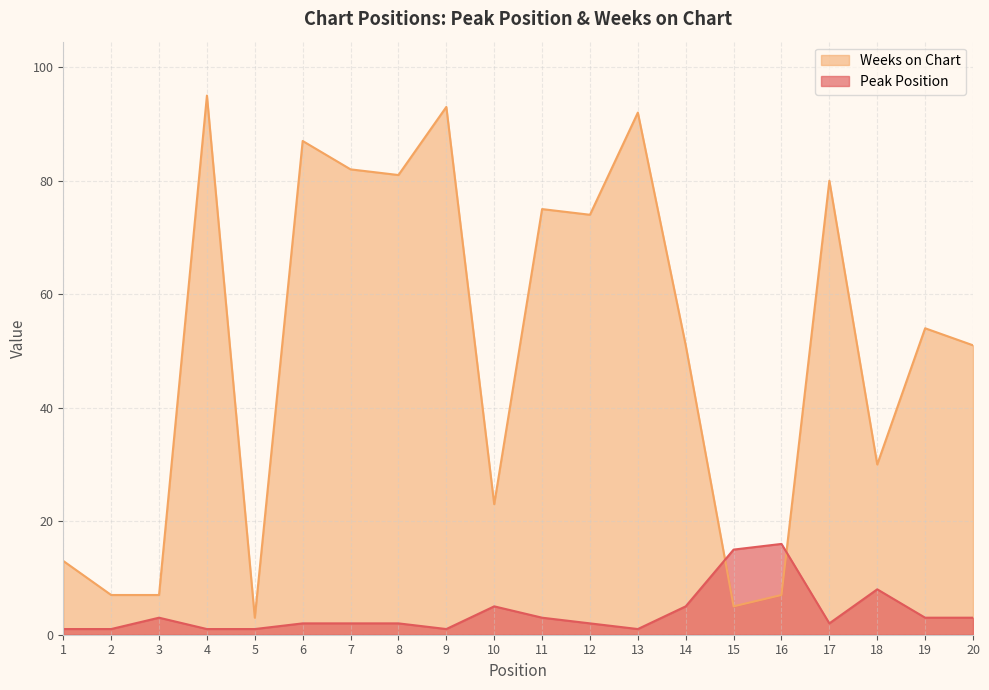

True or false: Peak Position has a value of 3 at 3.

True